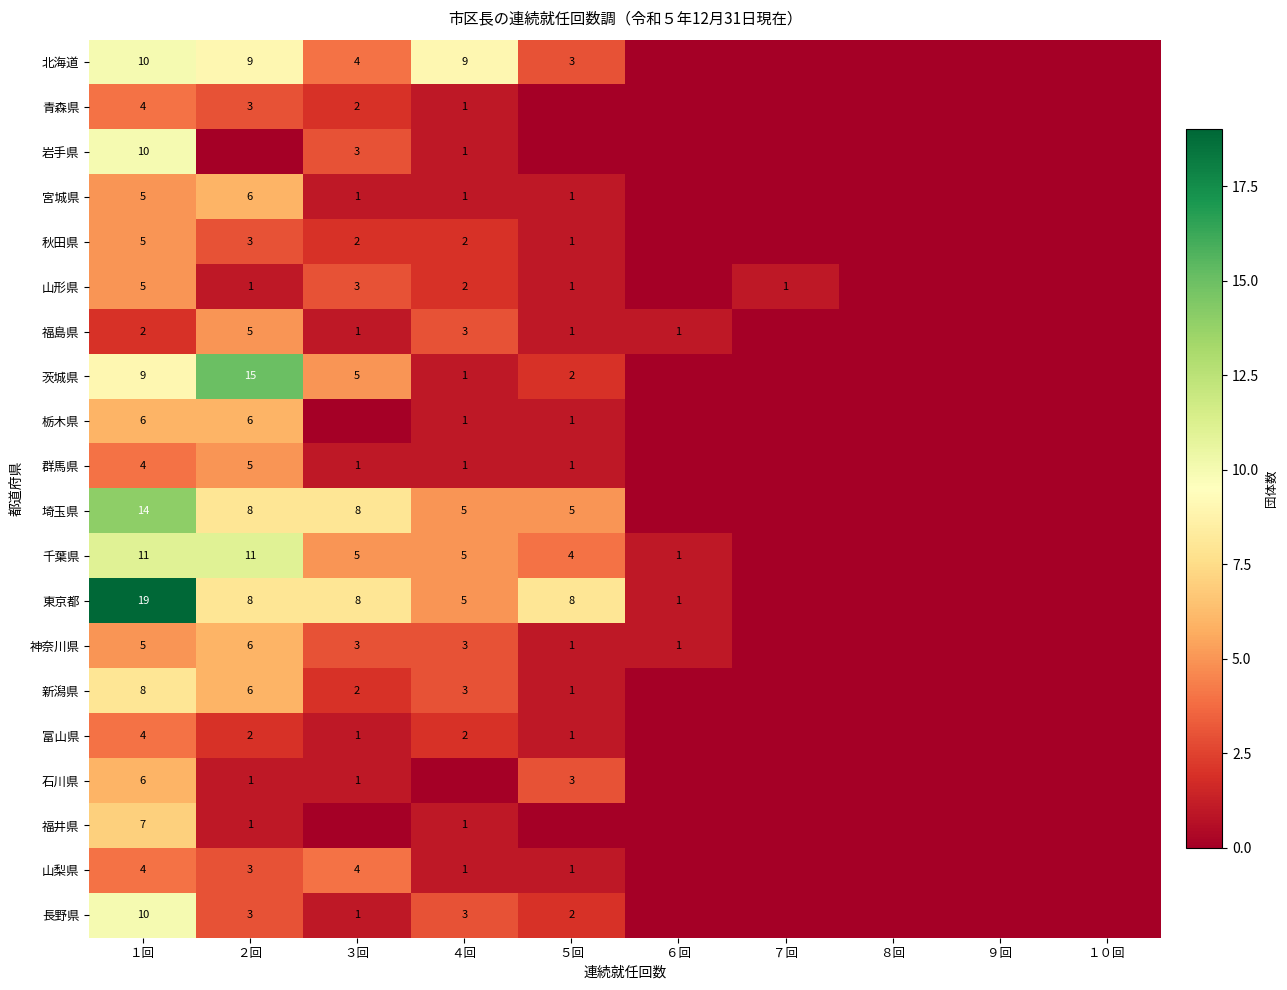

Is it true that 山形県 equals 2 at ４回?

True